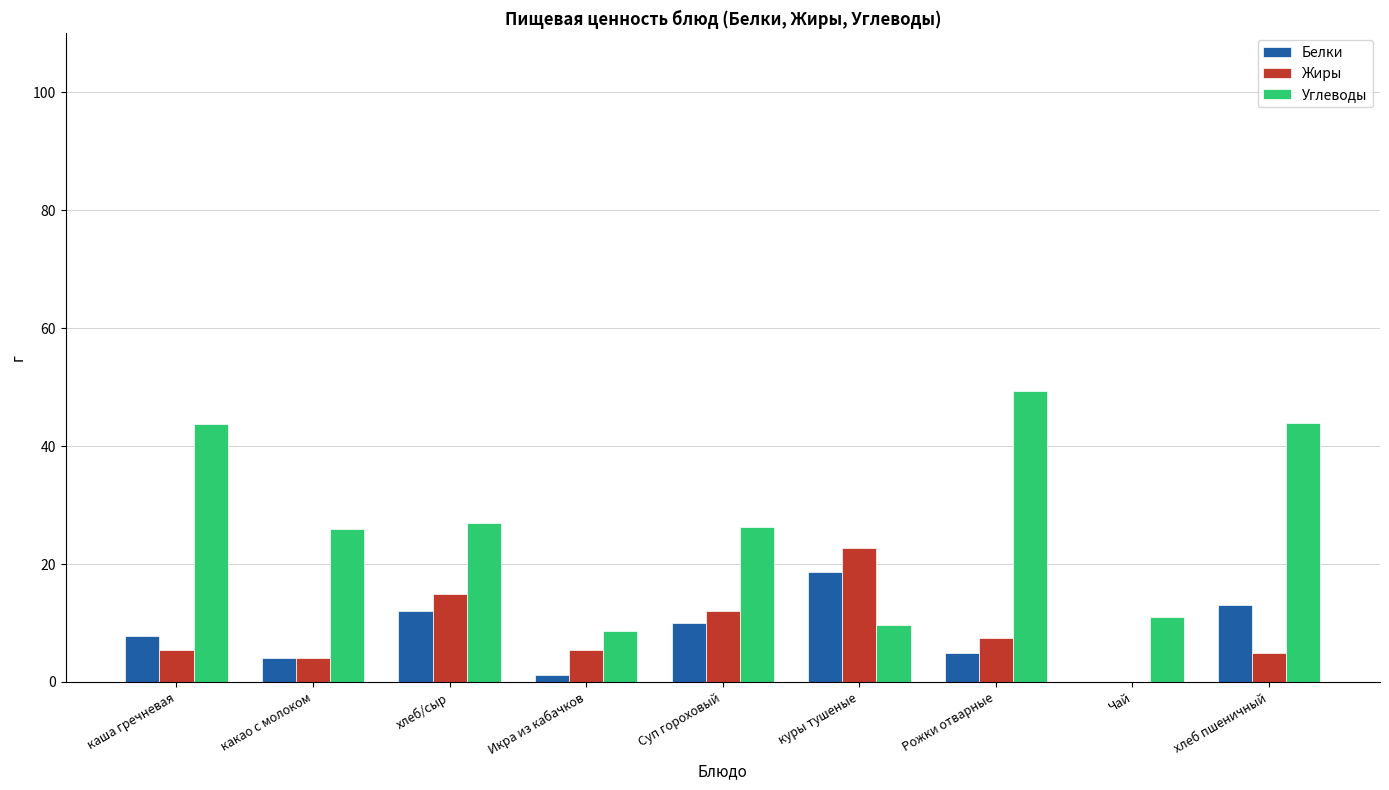

The Жиры series shows 0.0 at Чай. True or false?

True